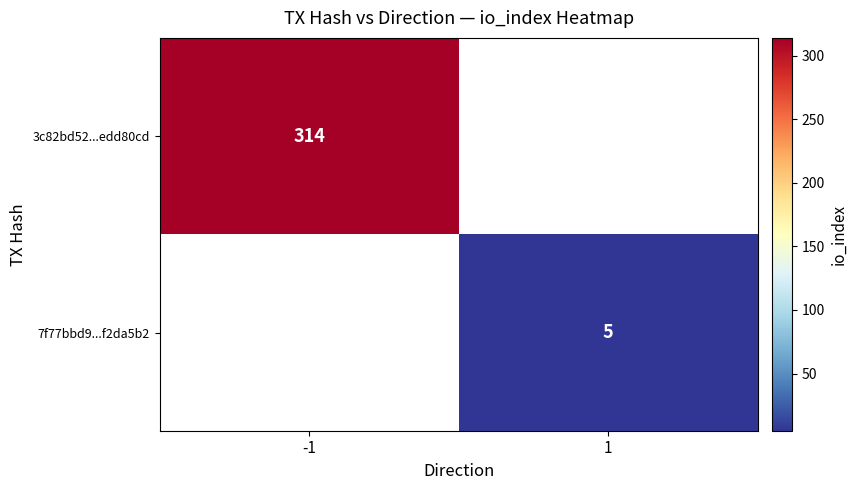

What is the minimum value shown in the chart?

5.0